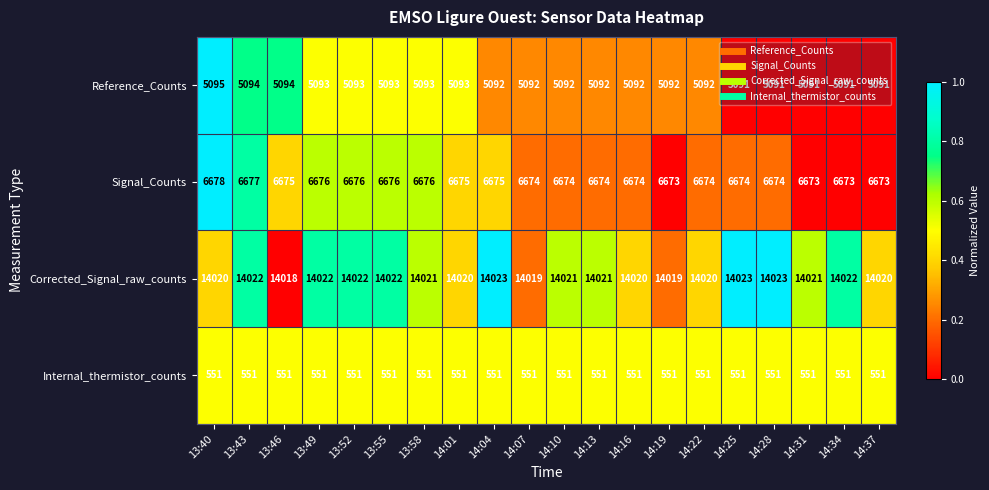

What is the average value of the Internal_thermistor_counts series?

551